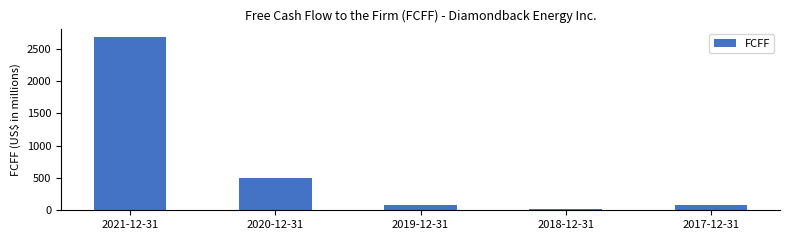

At which category does the chart reach its peak across all series?

2021-12-31